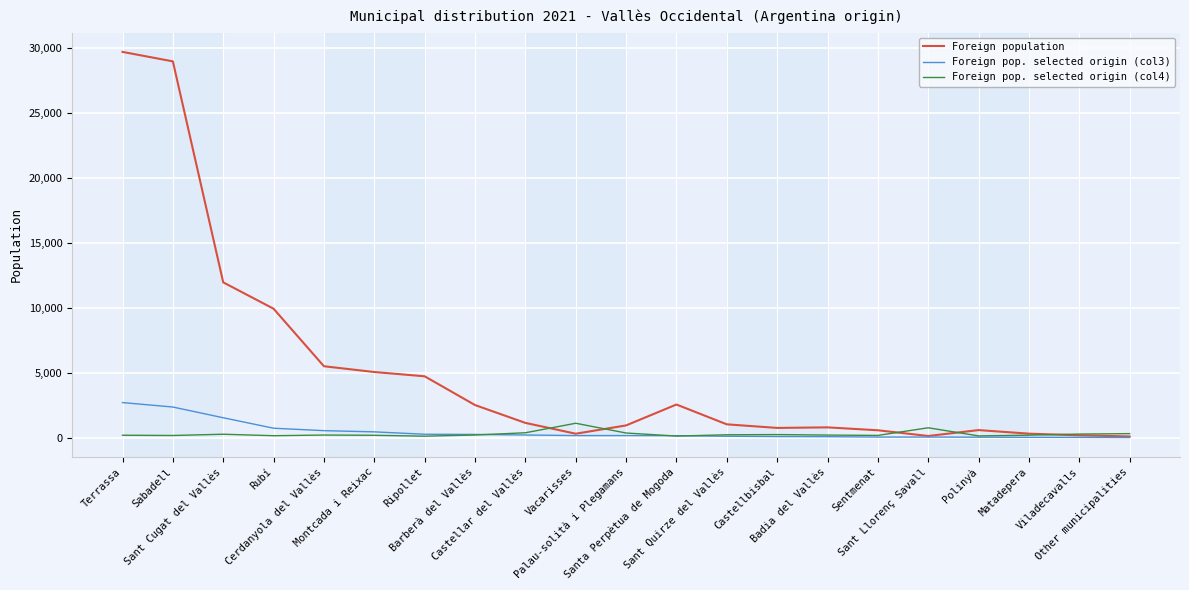

Rank the series by their maximum value, from lowest to highest.

Foreign pop. selected origin (col4), Foreign pop. selected origin (col3), Foreign population